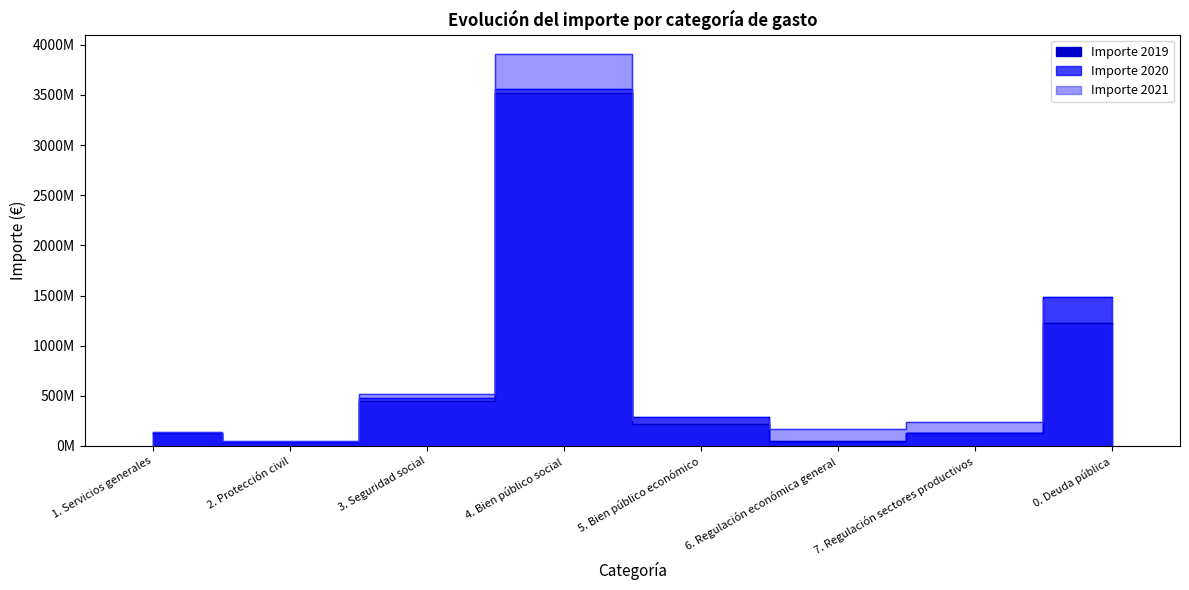

Count the number of data series in this chart.

3